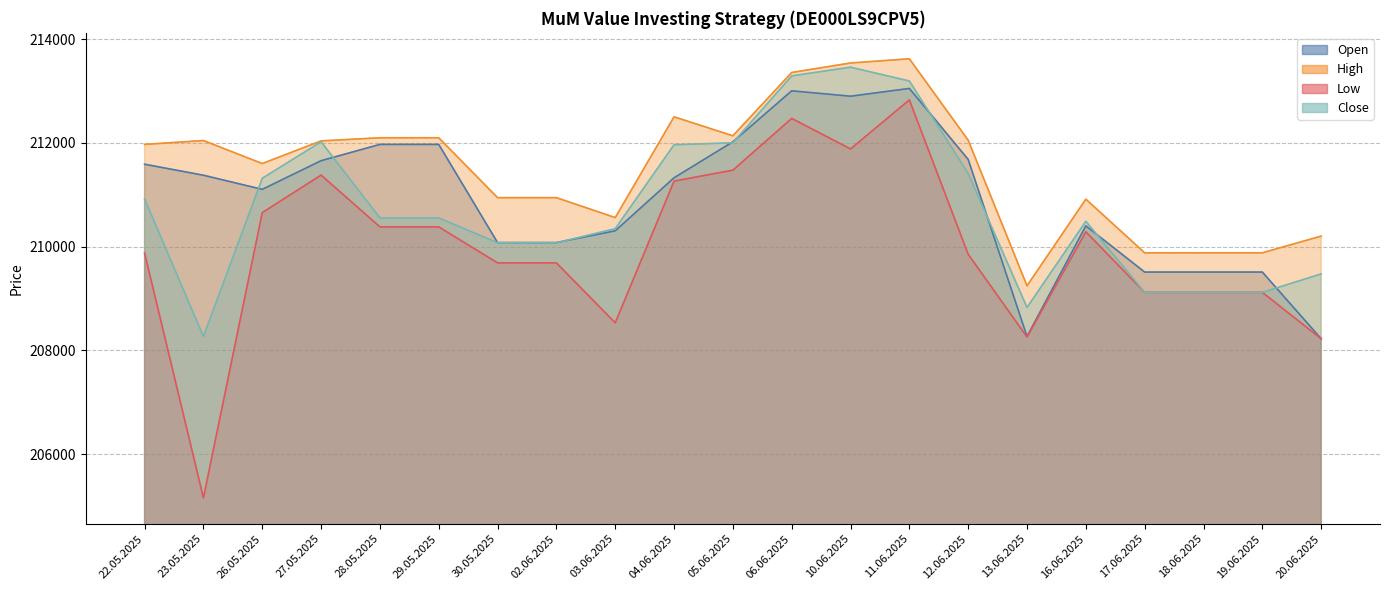

True or false: High and Close intersect in this chart.

False